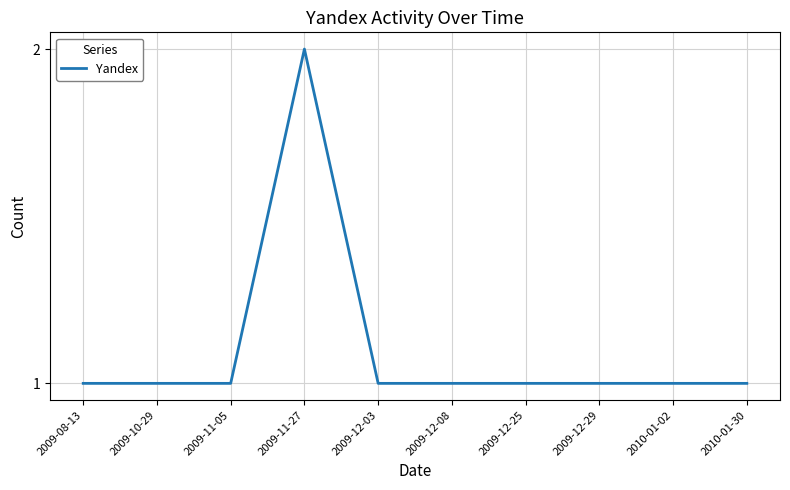

Approximately how many times larger is the value at 2009-12-08 compared to 2009-12-03?

1.0